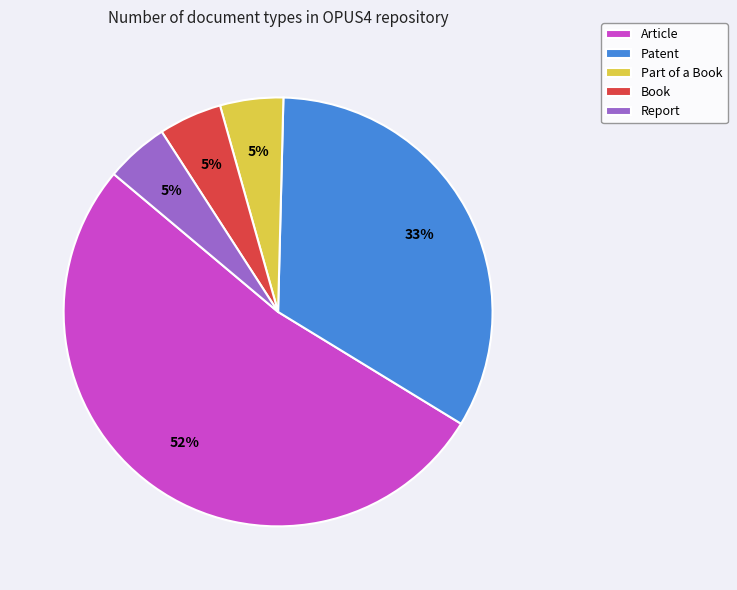

Is it true that Book is 10% of the pie?

False